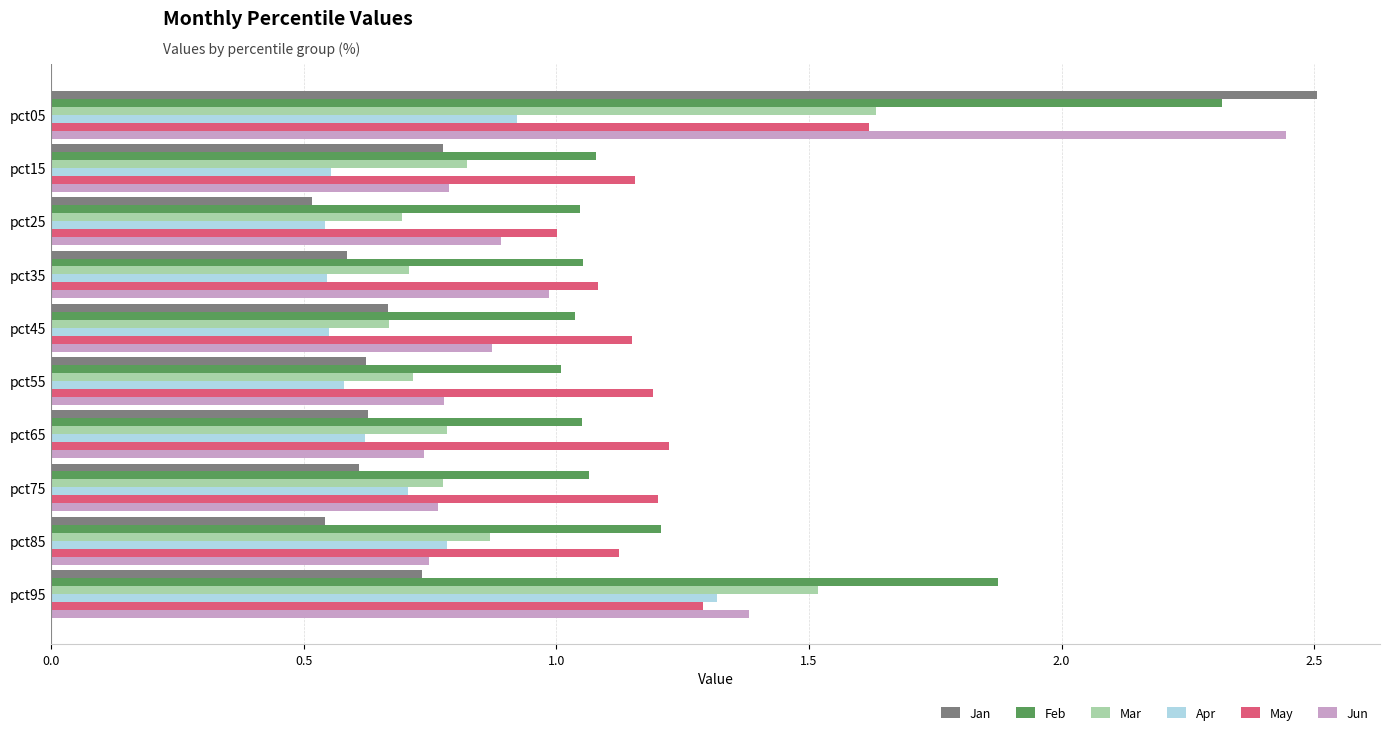

At which category is the sum across all series the highest?

pct05